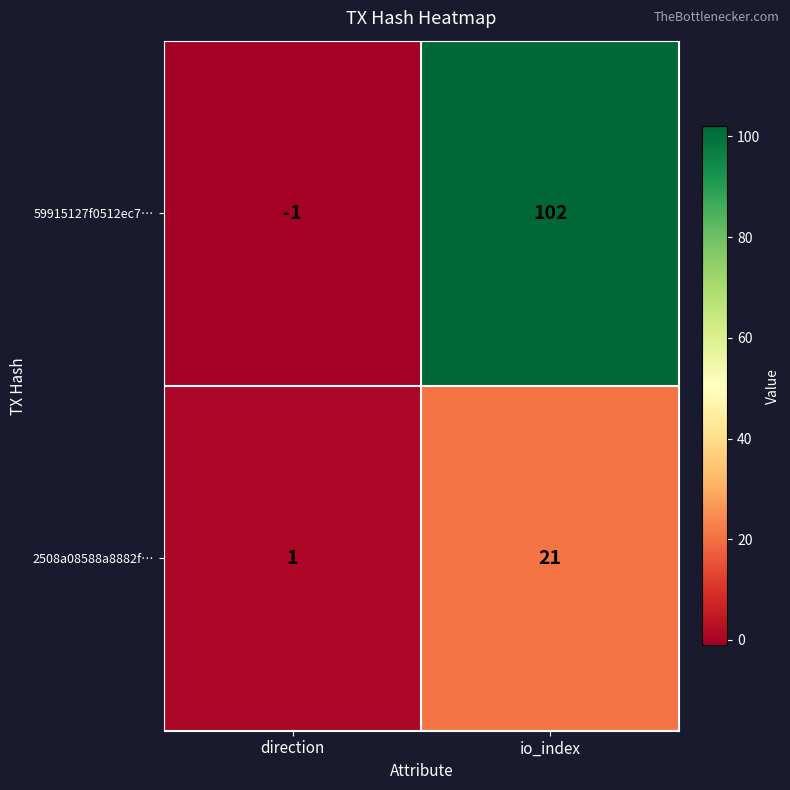

At io_index, list the series in order from smallest to largest.

2508a08588a8882f…, 59915127f0512ec7…